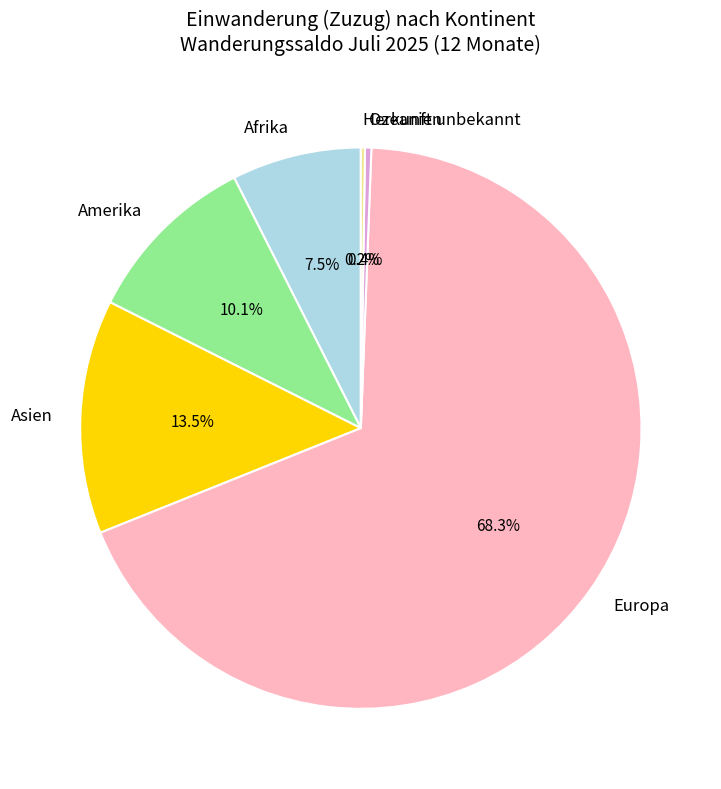

To the nearest percent, what is the combined percentage of Ozeanien and Europa?

69%